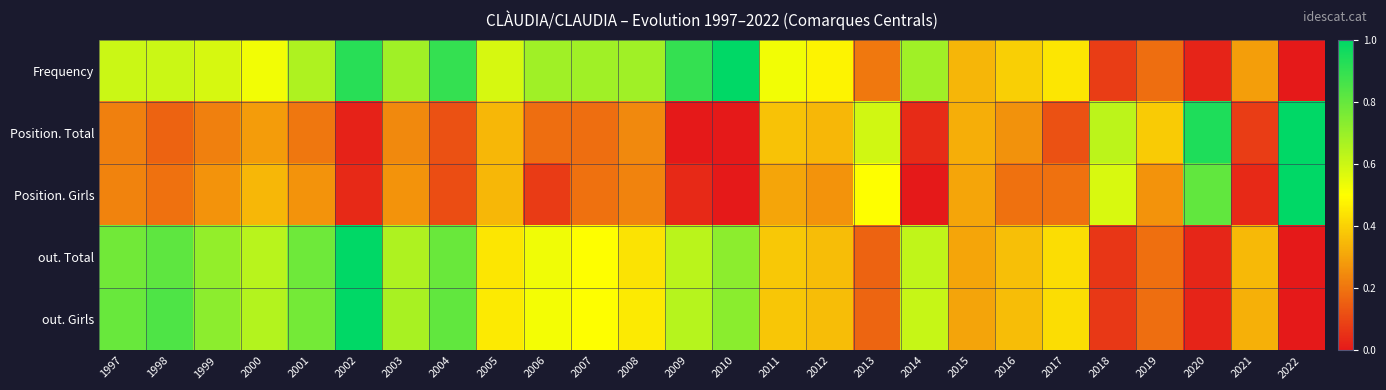

At which category is the sum across all series the highest?

2002